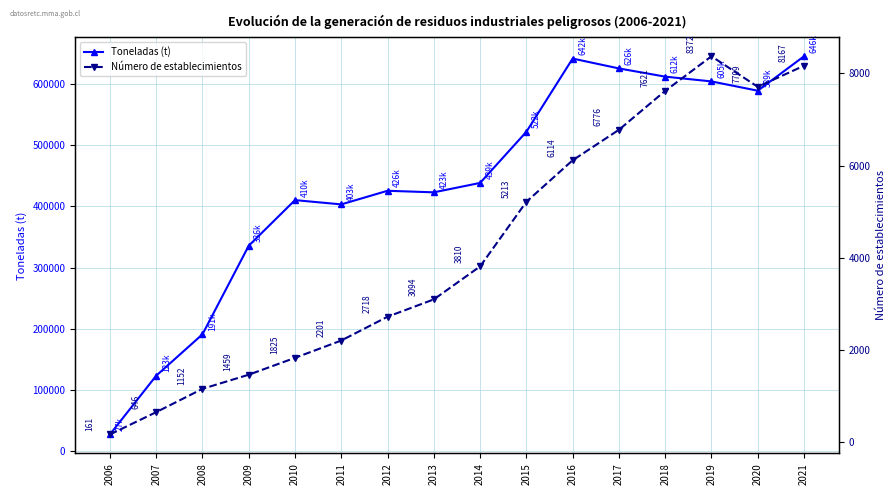

At which label is Toneladas (t) closest to 336287?

2009